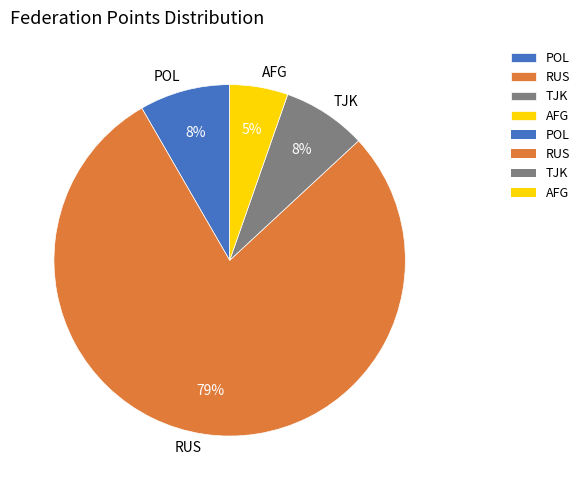

Count the number of slices in the pie.

4